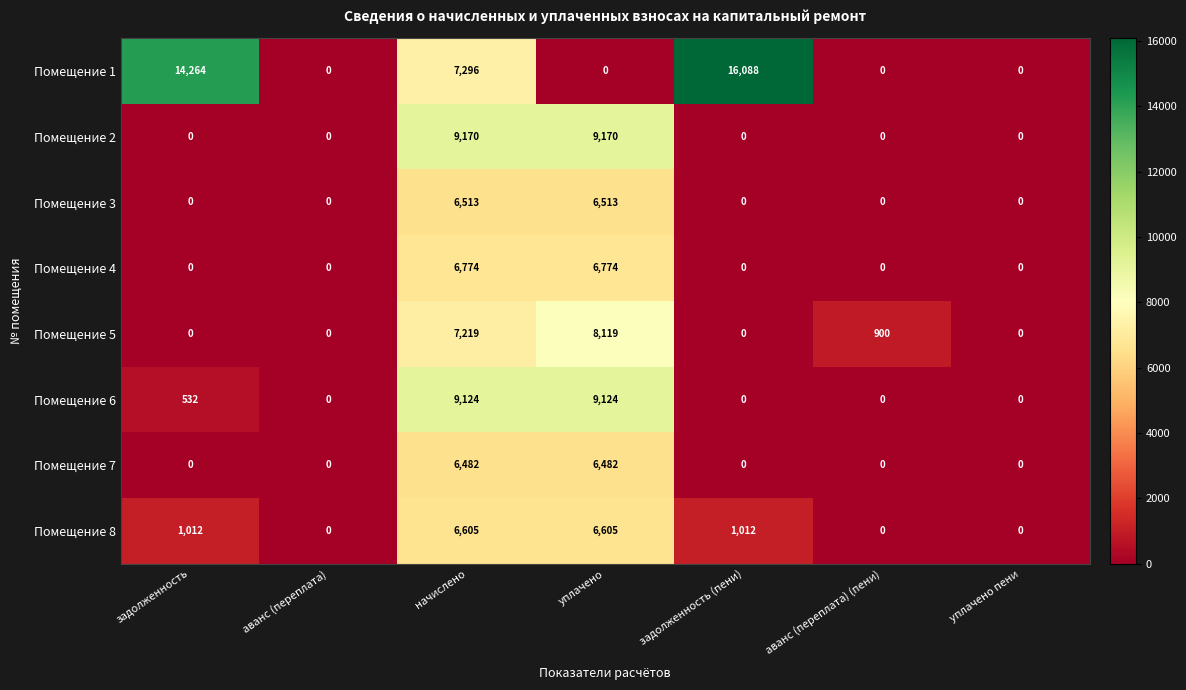

What is the difference between the maximum and minimum values in the Помещение 2 series?

9170